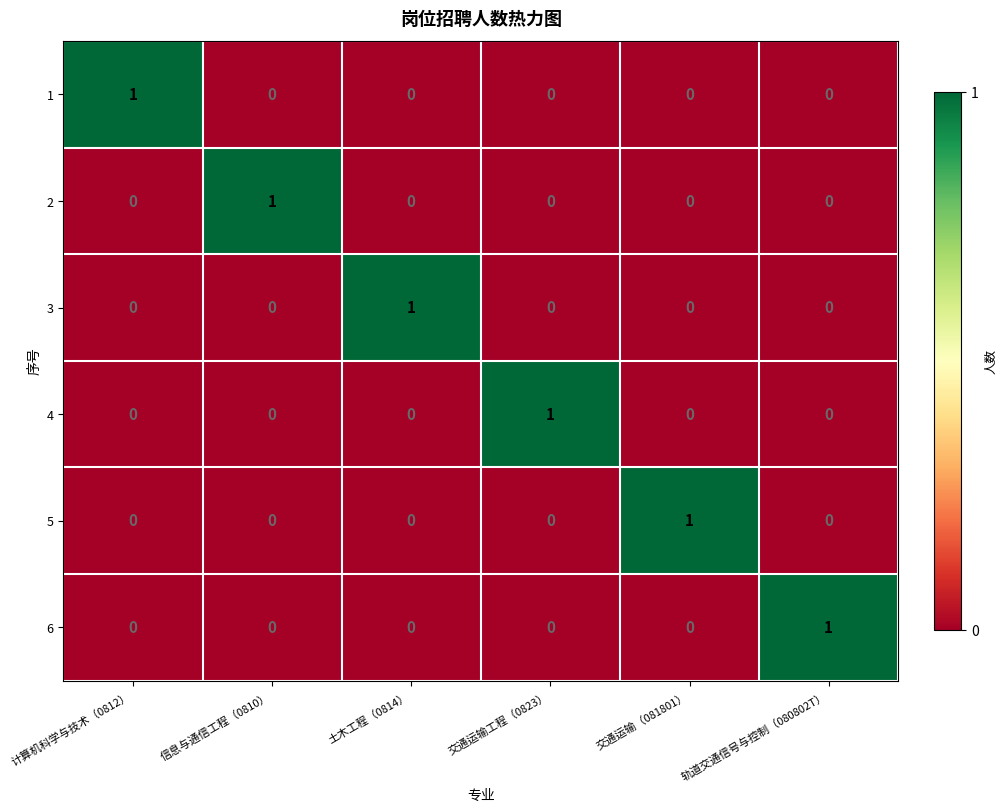

Is the value of 3 at 信息与通信工程（0810） greater than the value of 1 at 计算机科学与技术（0812）?

No